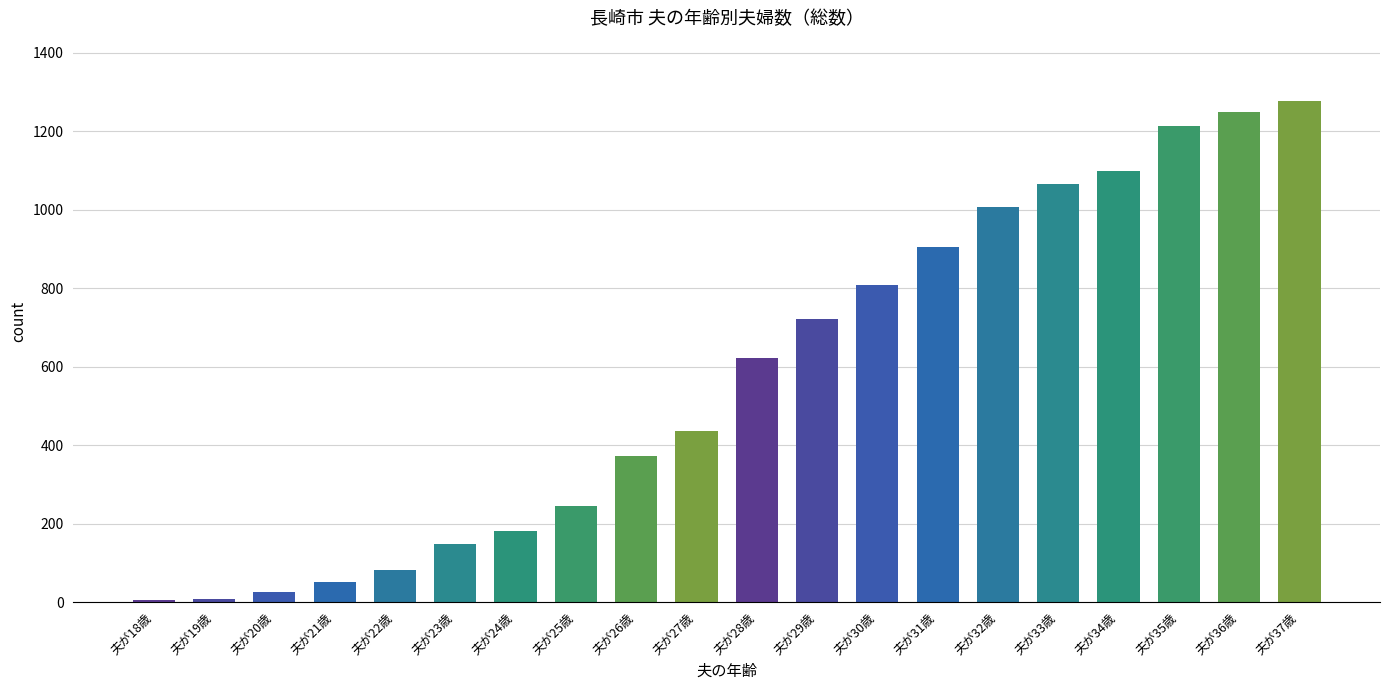

What is the greatest value displayed?

1277